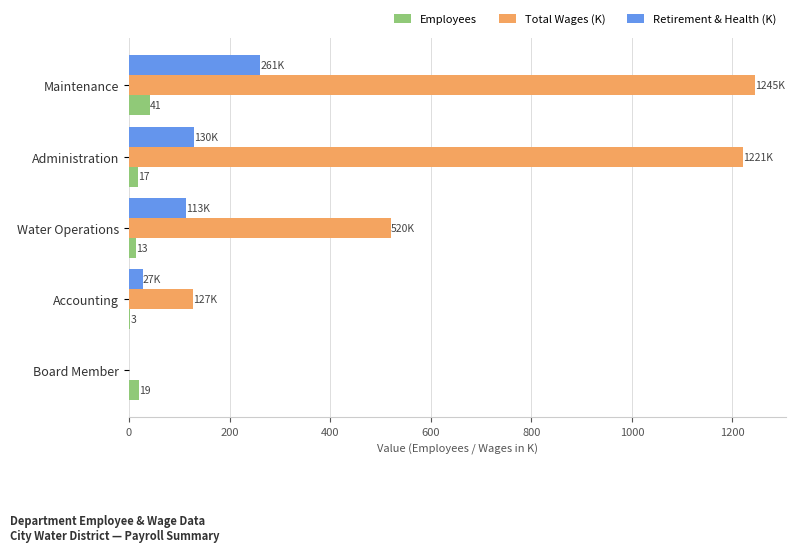

What is the greatest value displayed?

1244.9